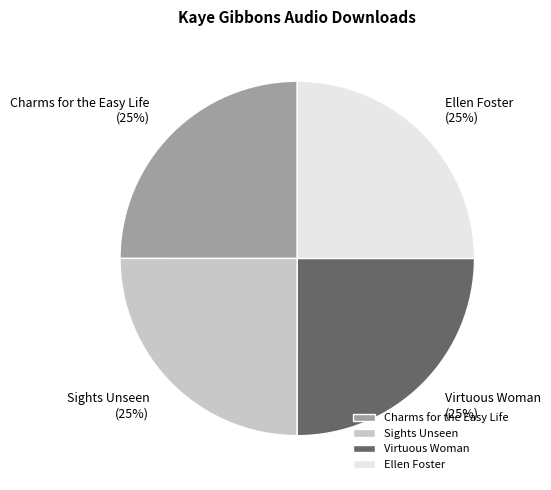

True or false: Sights Unseen accounts for 38% of the total.

False